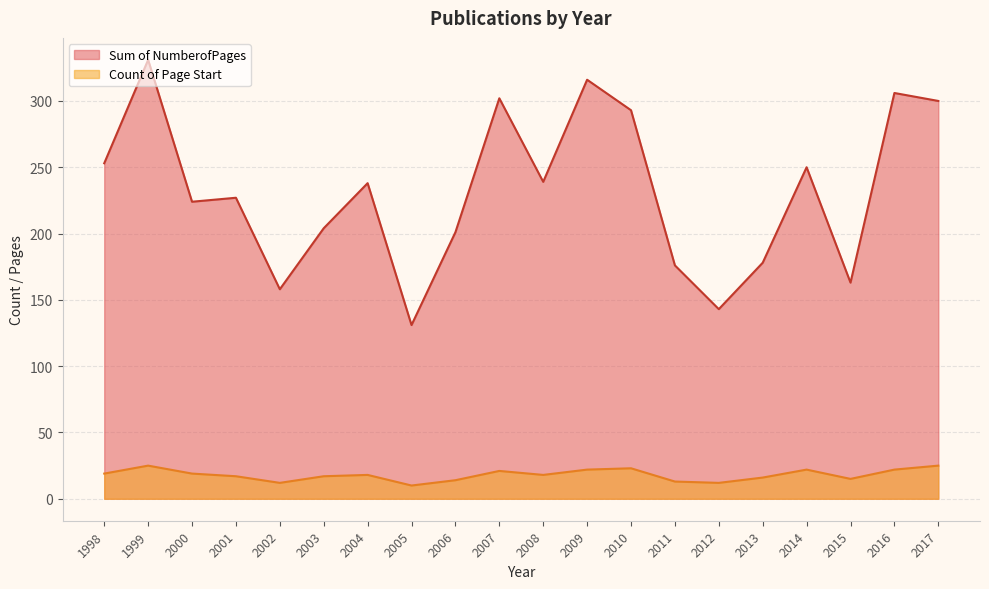

Between 2001 and 2003, which is larger?

2001